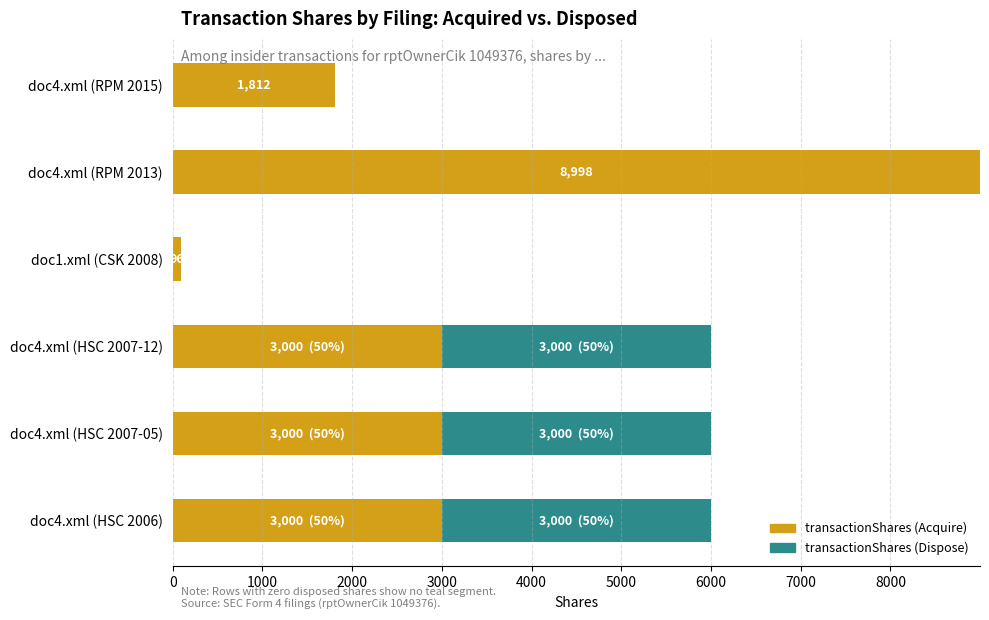

At which category is the sum across all series the highest?

doc4.xml (RPM 2013)